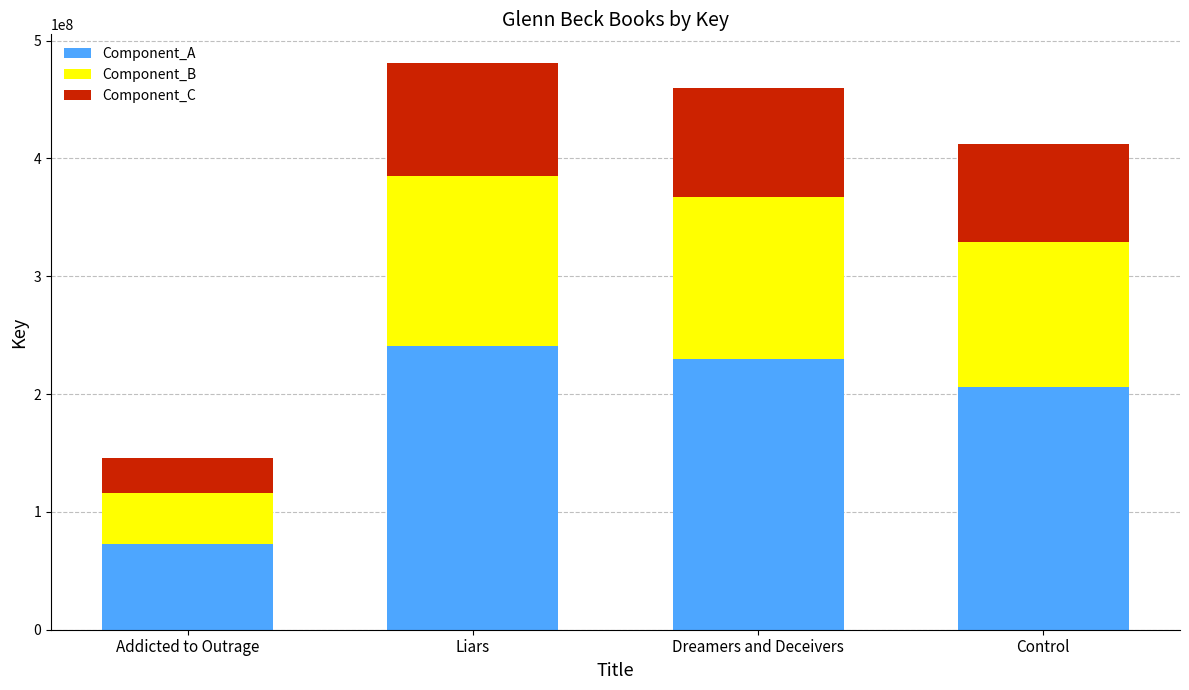

Is it true that Component_A equals 407877257.0 at Dreamers and Deceivers?

False